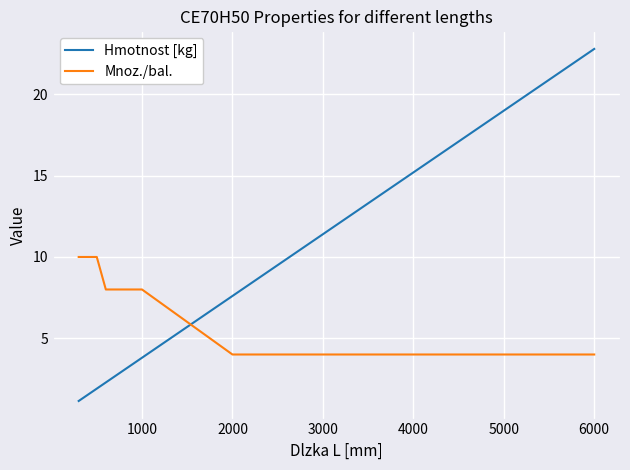

Which series has the largest range (max minus min)?

Hmotnost [kg]